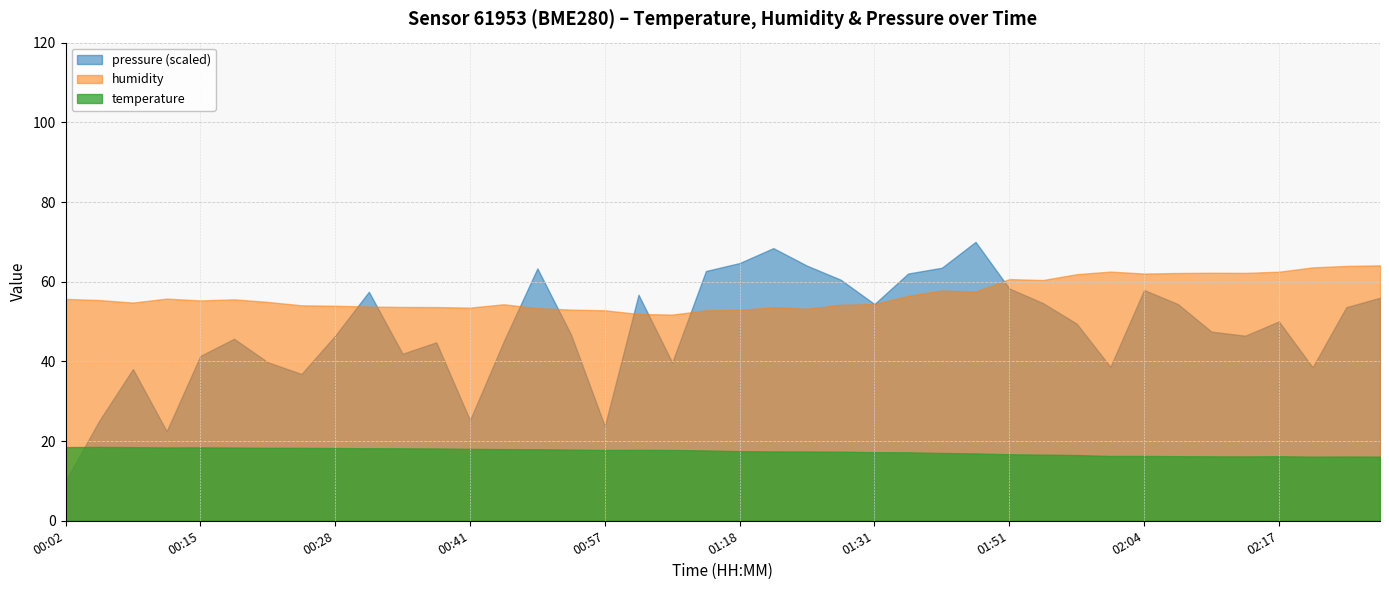

Which series has the largest total across all categories?

humidity